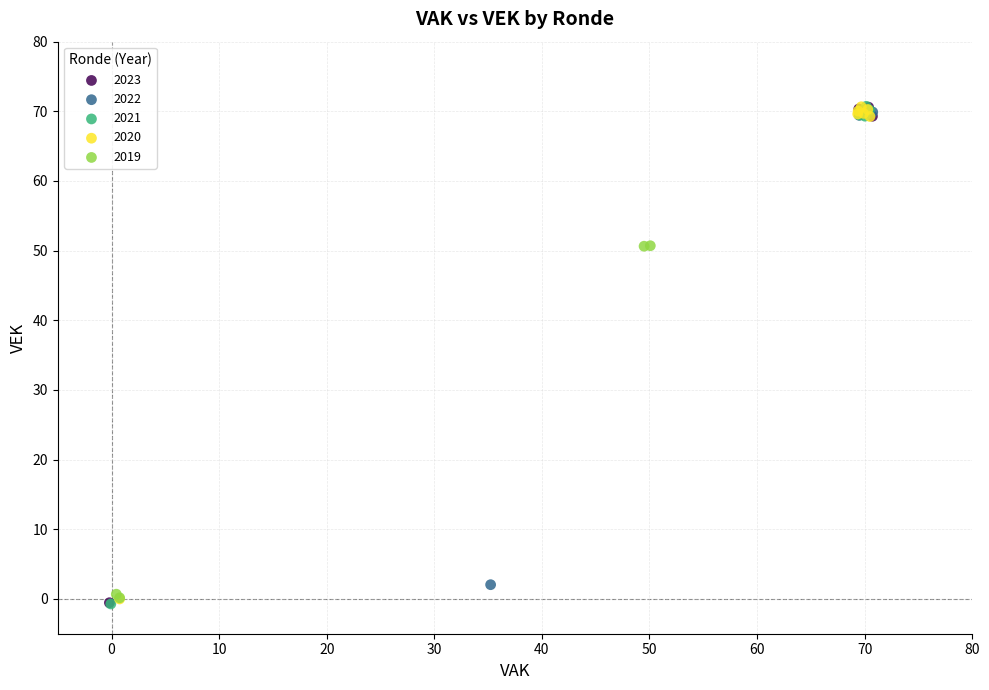

What are all the series names shown in the legend?

2023, 2022, 2021, 2020, 2019